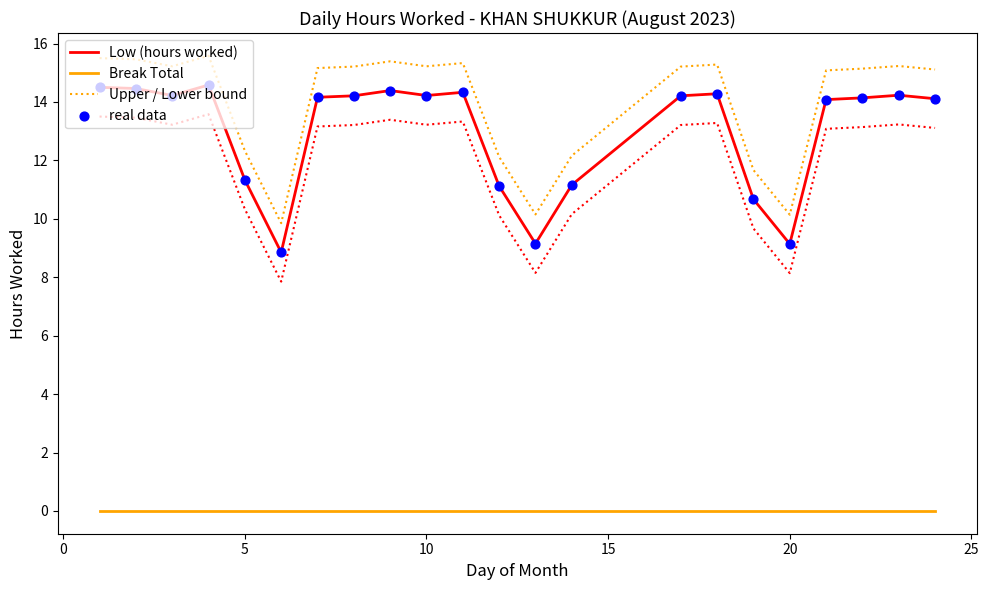

Which series has the largest Y range (max minus min)?

Low (hours worked)